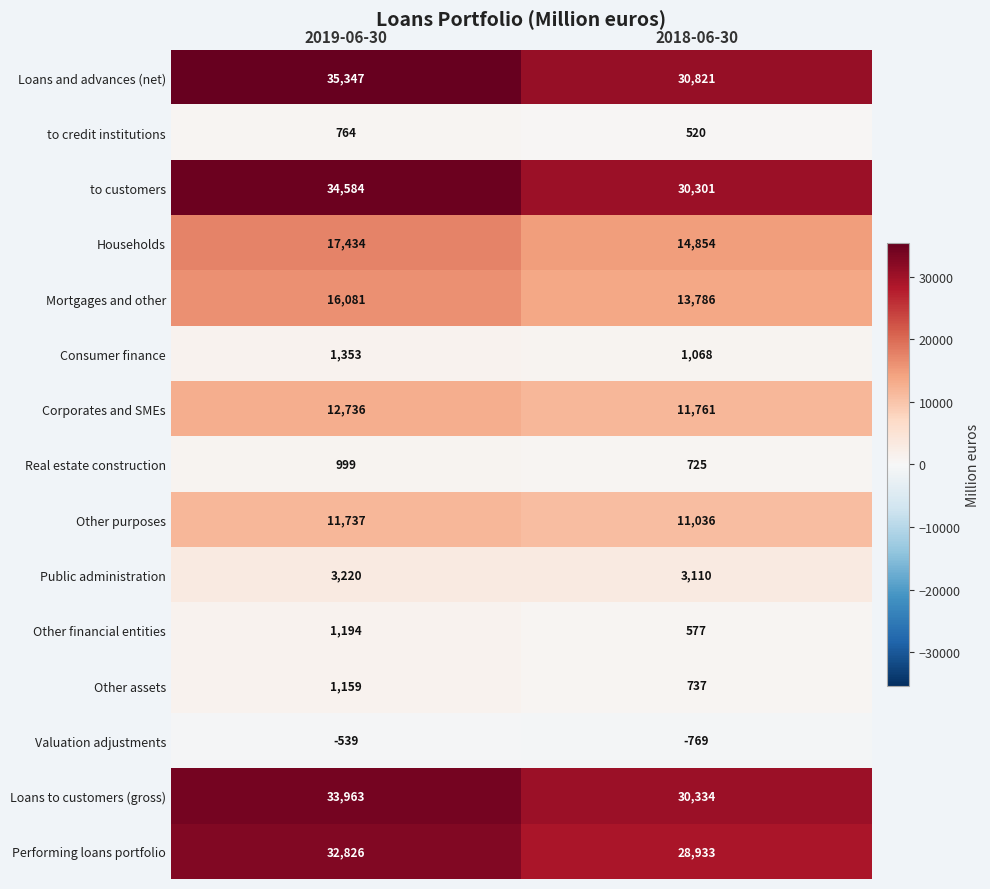

Which series has the widest spread of values?

Loans and advances (net)